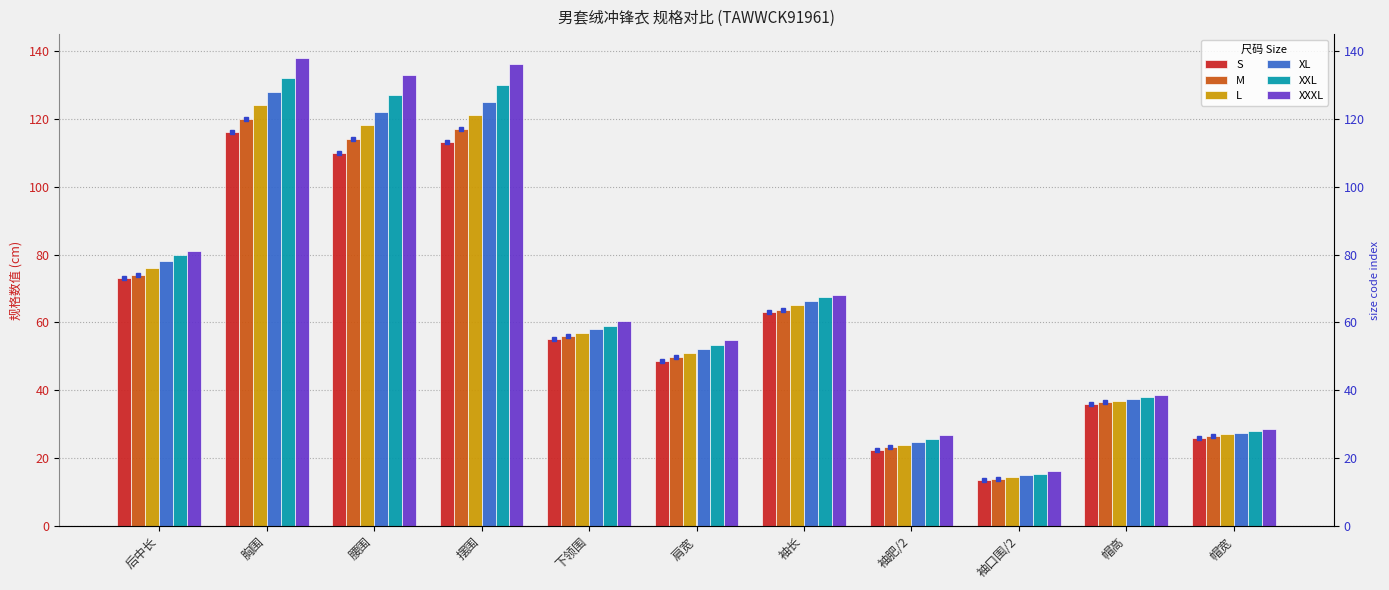

Reading right to left, transcribe all the data shown in this chart.

S: 26.0	36.0	13.5	22.4	63.2	48.6	55.0	113.0	110.0	116.0	73.0
M: 26.5	36.5	14.0	23.2	63.8	49.8	56.0	117.0	114.0	120.0	74.0
L: 27.0	37.0	14.5	24.0	65.0	51.0	57.0	121.0	118.0	124.0	76.0
XL: 27.5	37.5	15.0	24.8	66.2	52.2	58.0	125.0	122.0	128.0	78.0
XXL: 28.0	38.0	15.5	25.6	67.4	53.4	59.0	130.0	127.0	132.0	80.0
XXXL: 28.5	38.5	16.2	26.9	68.0	54.8	60.5	136.0	133.0	138.0	81.0